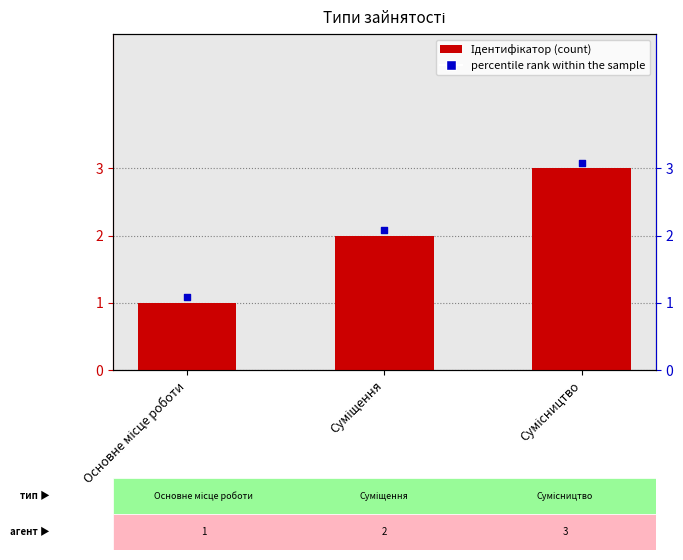

What is the change in value from Основне місце роботи to Суміщення?

+1